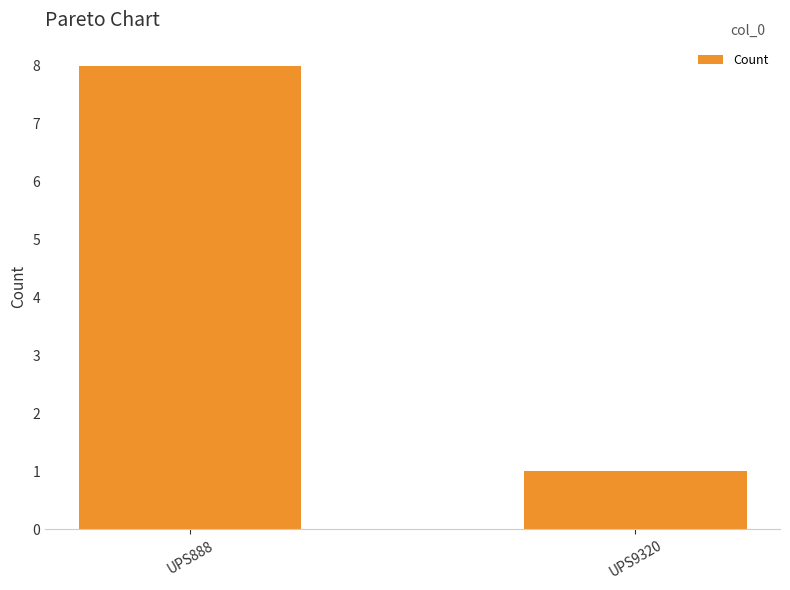

Which label corresponds to the largest value in the chart?

UPS888